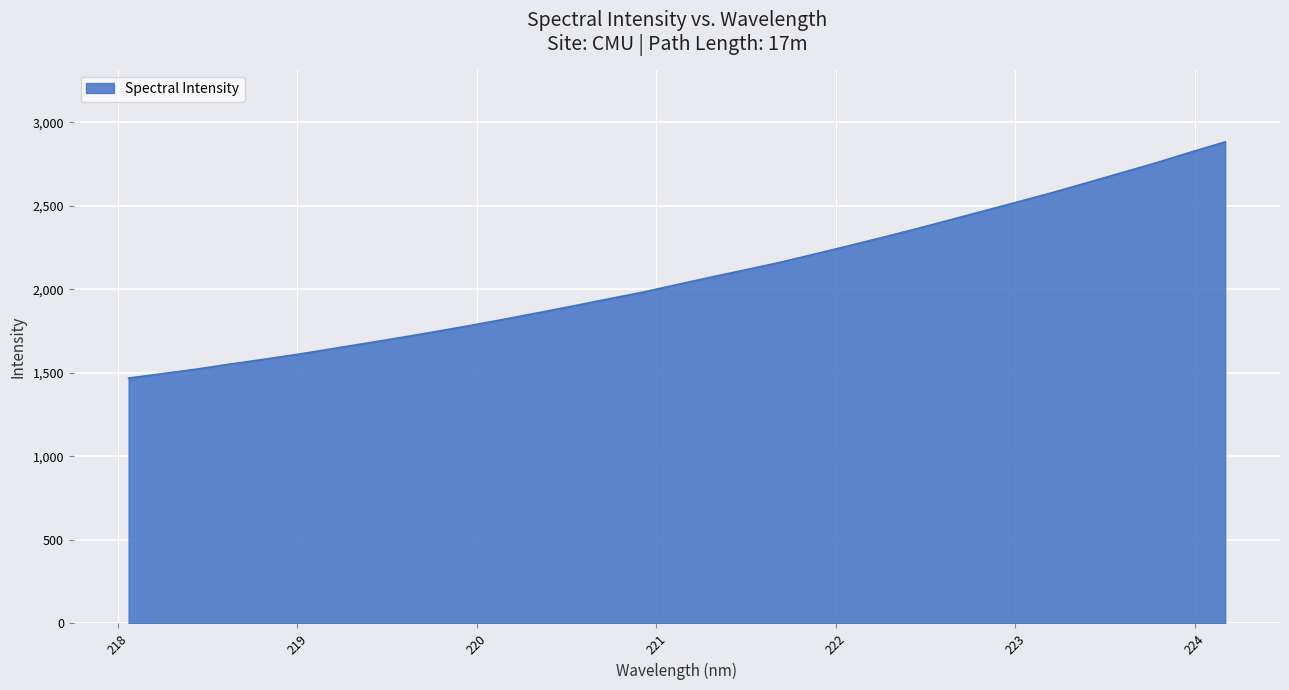

What is the difference between the maximum and minimum values?

1413.7